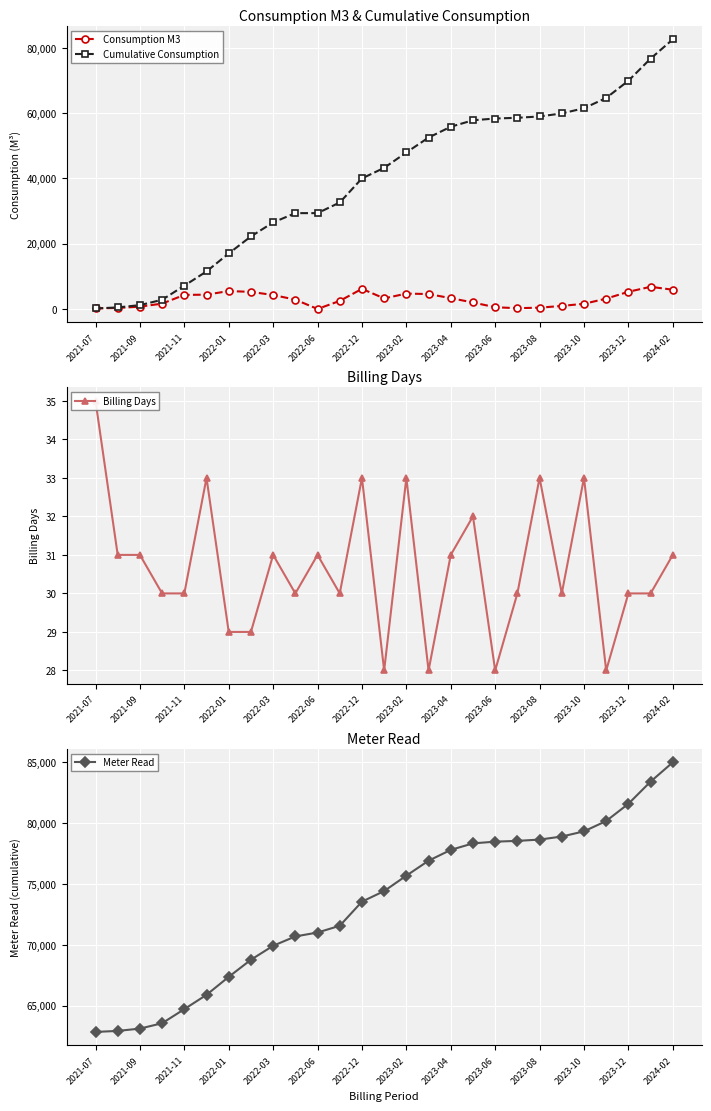

True or false: Meter Read and Billing Days cross at least once.

False